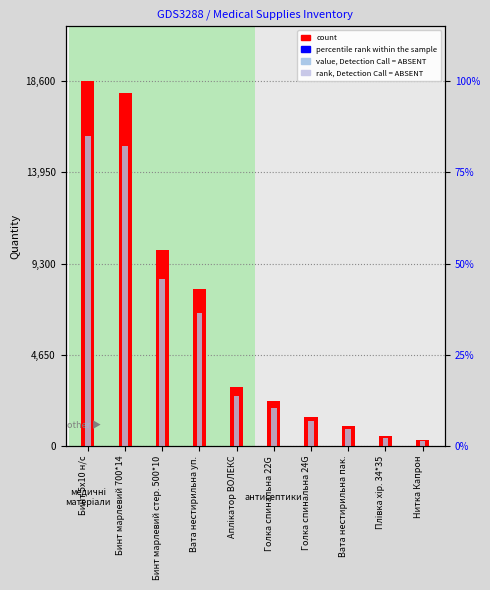

Is it true that percentile rank within the sample equals 715 at Голка спинальна 24G?

False